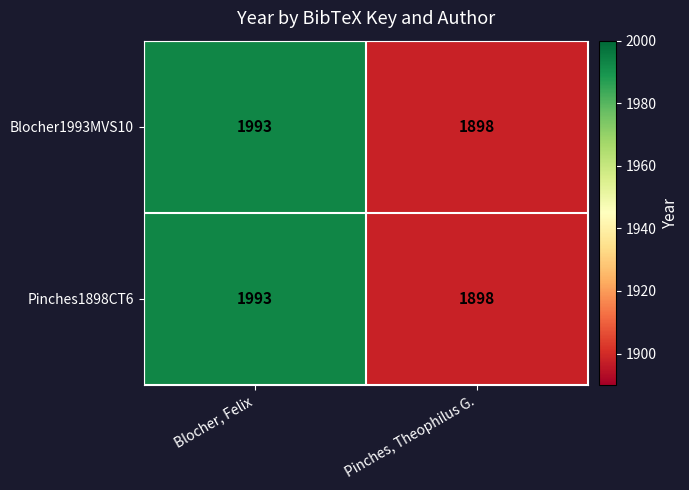

What is the difference between the Pinches1898CT6 values at Blocher, Felix and Pinches, Theophilus G.?

95